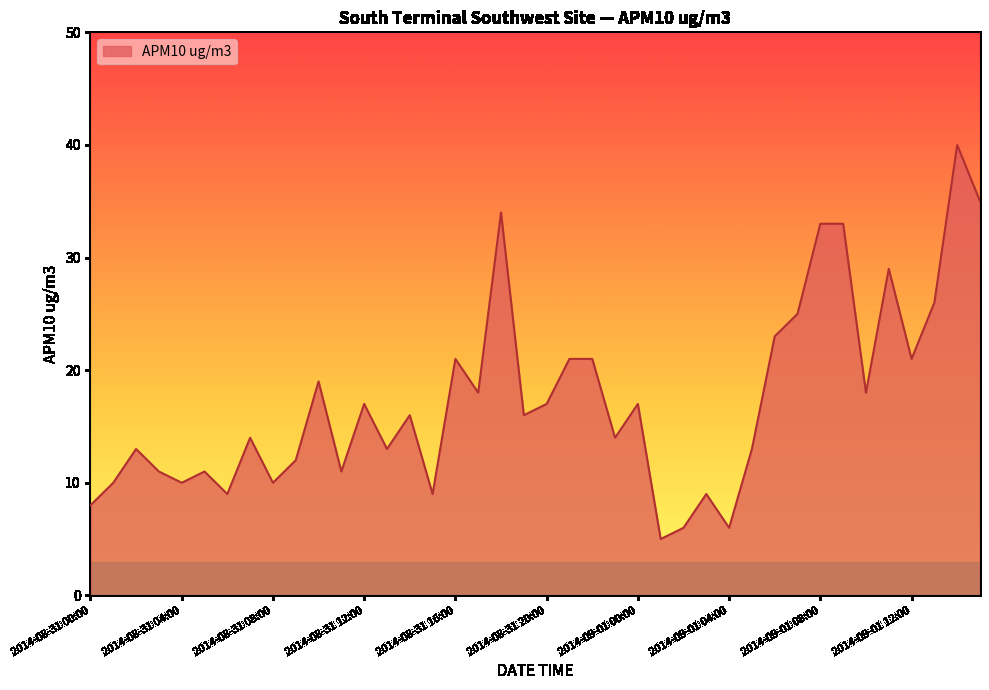

What is the difference between the maximum and minimum values?

35